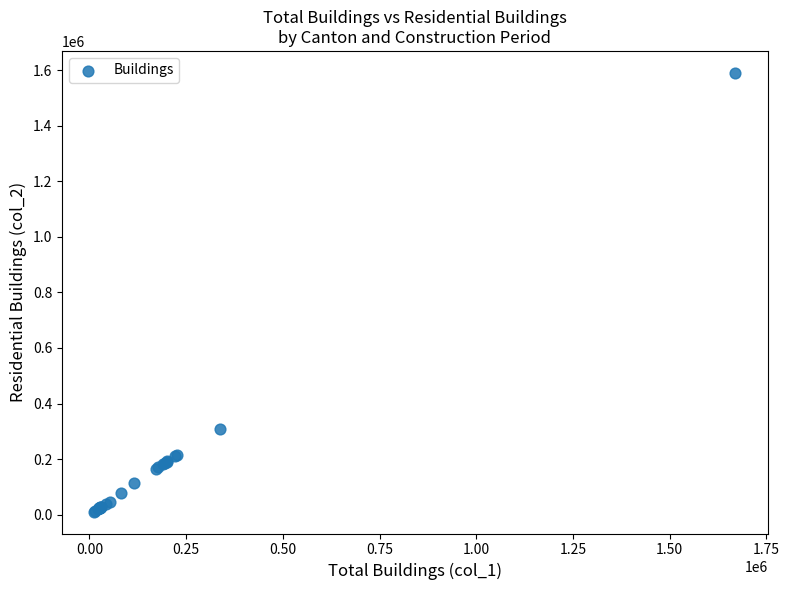

What Y value in the scatter plot is closest to 800535?

307751